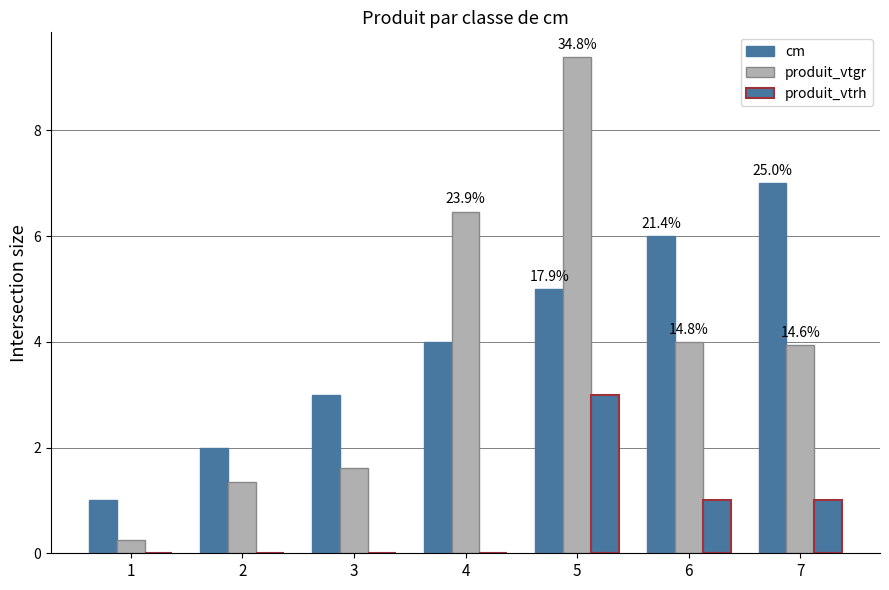

Which label corresponds to the smallest value in the chart?

1